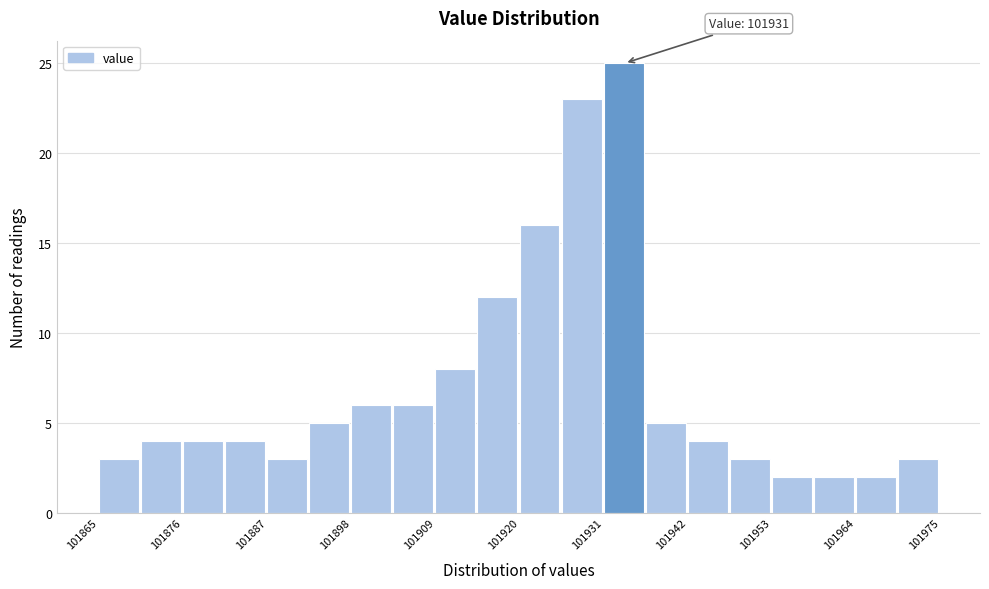

Read against the x-axis, roughly where is the centre of the tallest bar?

101934